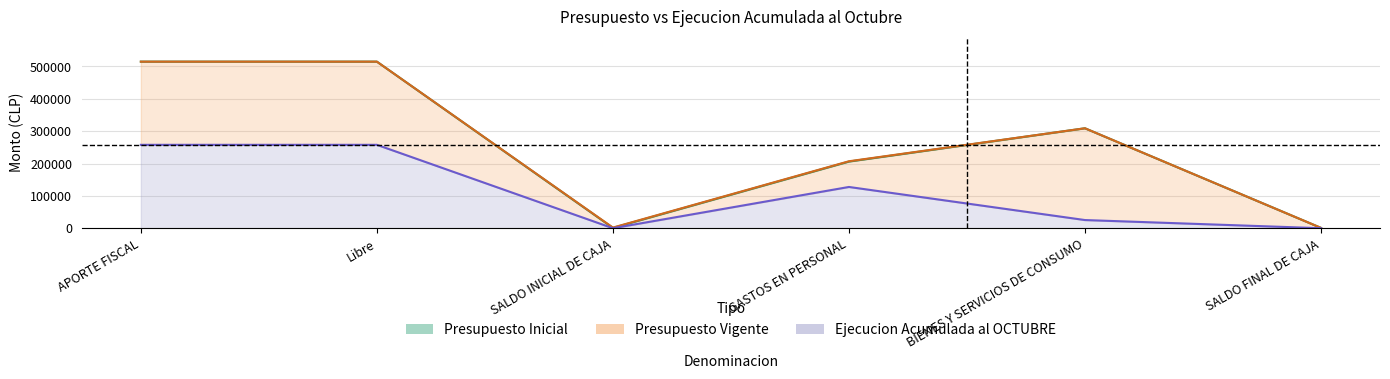

True or false: Presupuesto Vigente and Ejecucion Acumulada al OCTUBRE cross at least once.

False